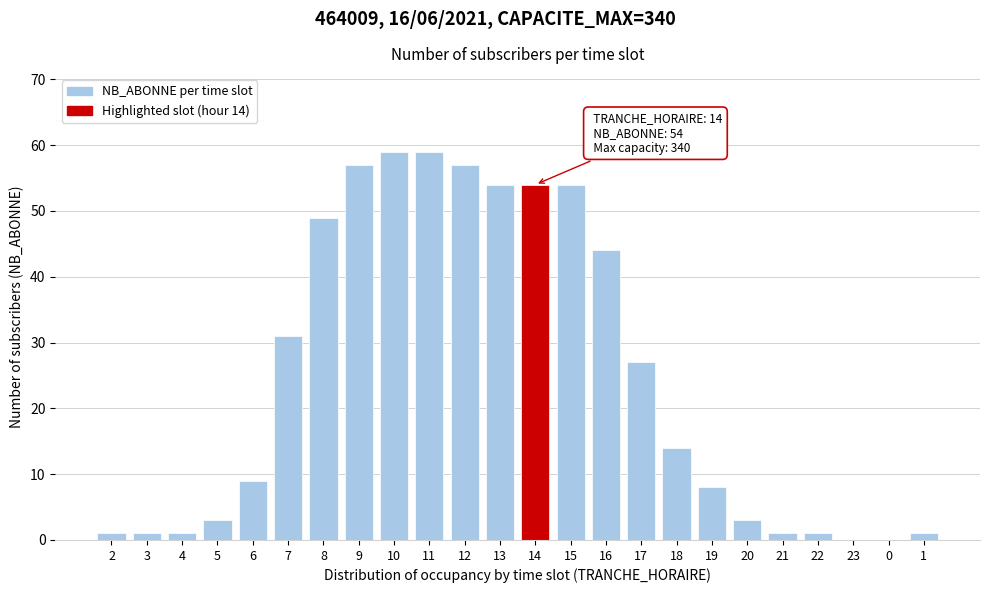

Reading left to right, list all the values displayed in this chart.

2=1	3=1	4=1	5=3	6=9	7=31	8=49	9=57	10=59	11=59	12=57	13=54	14=54	15=54	16=44	17=27	18=14	19=8	20=3	21=1	22=1	23=0	0=0	1=1